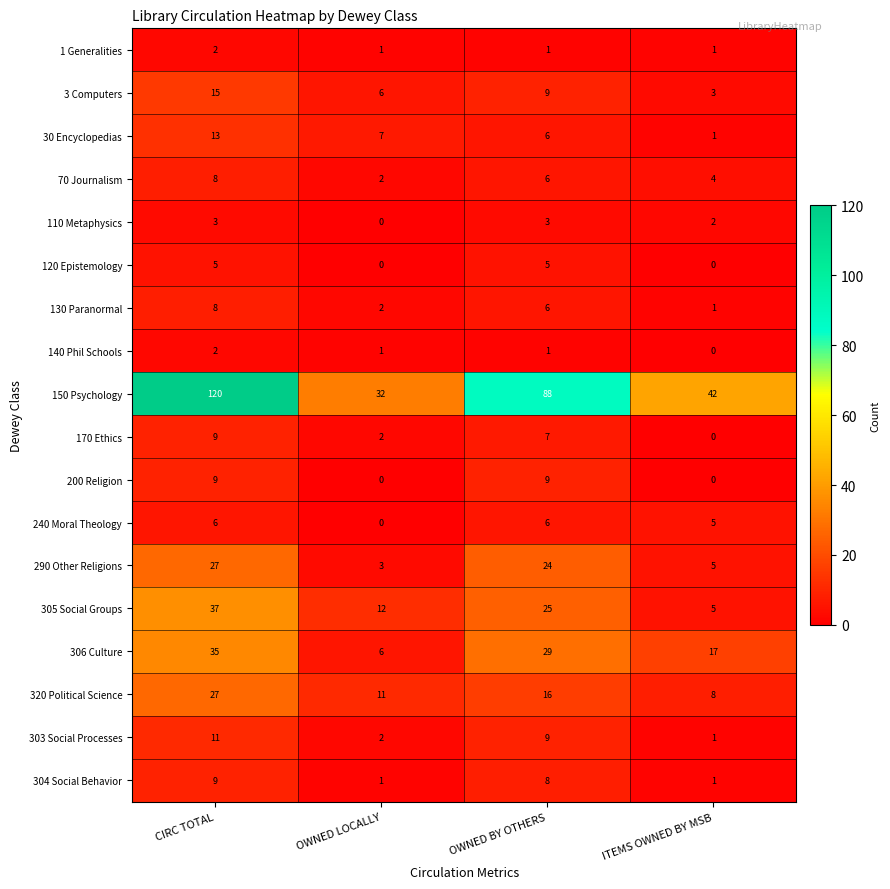

Rank the categories by 305 Social Groups value from lowest to highest.

ITEMS OWNED BY MSB, OWNED LOCALLY, OWNED BY OTHERS, CIRC TOTAL